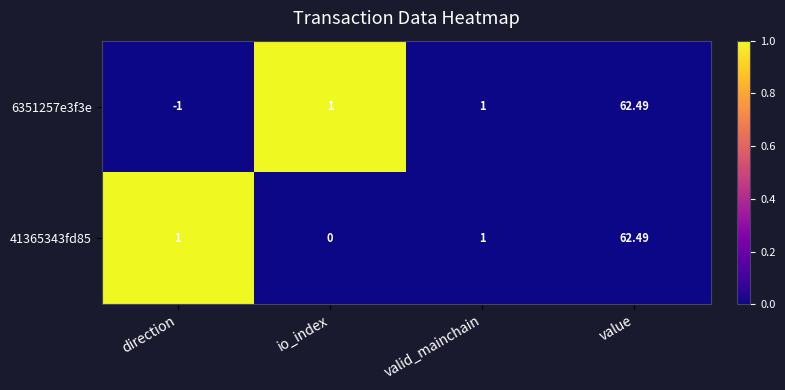

At which label does 6351257e3f3e reach its peak?

value